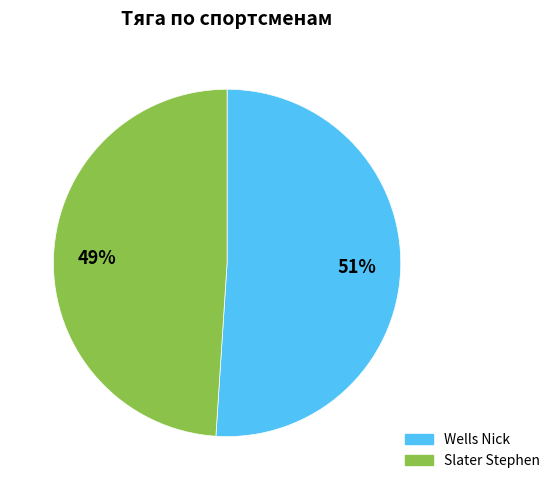

Which slice is the smallest?

Slater Stephen